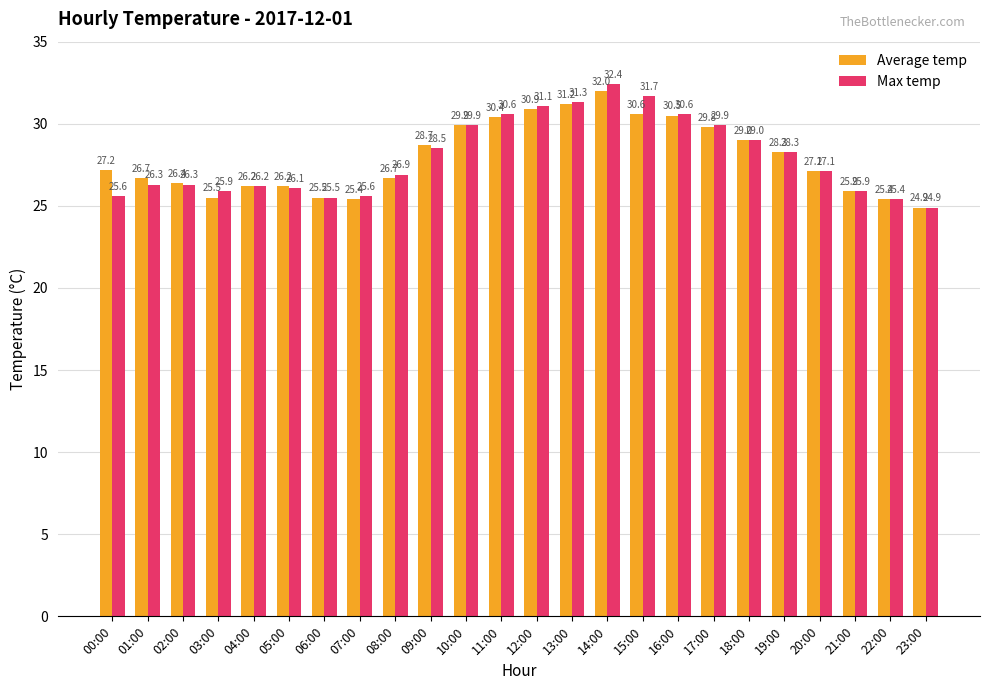

Which category has the highest value in the Average temp series?

14:00